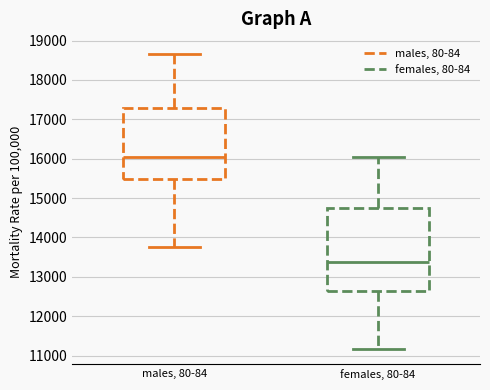

Which box is the tallest, from its lower edge to its upper edge?

females, 80-84